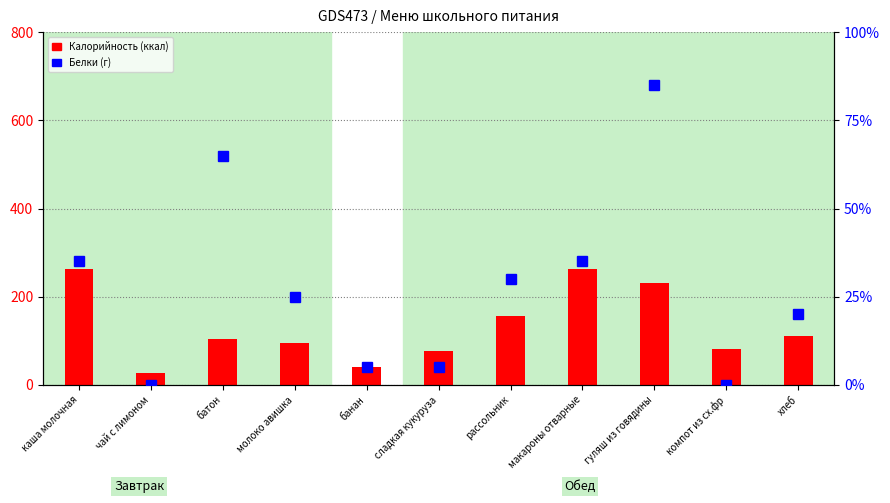

At which label does Калорийность (ккал) first exceed 105?

каша молочная